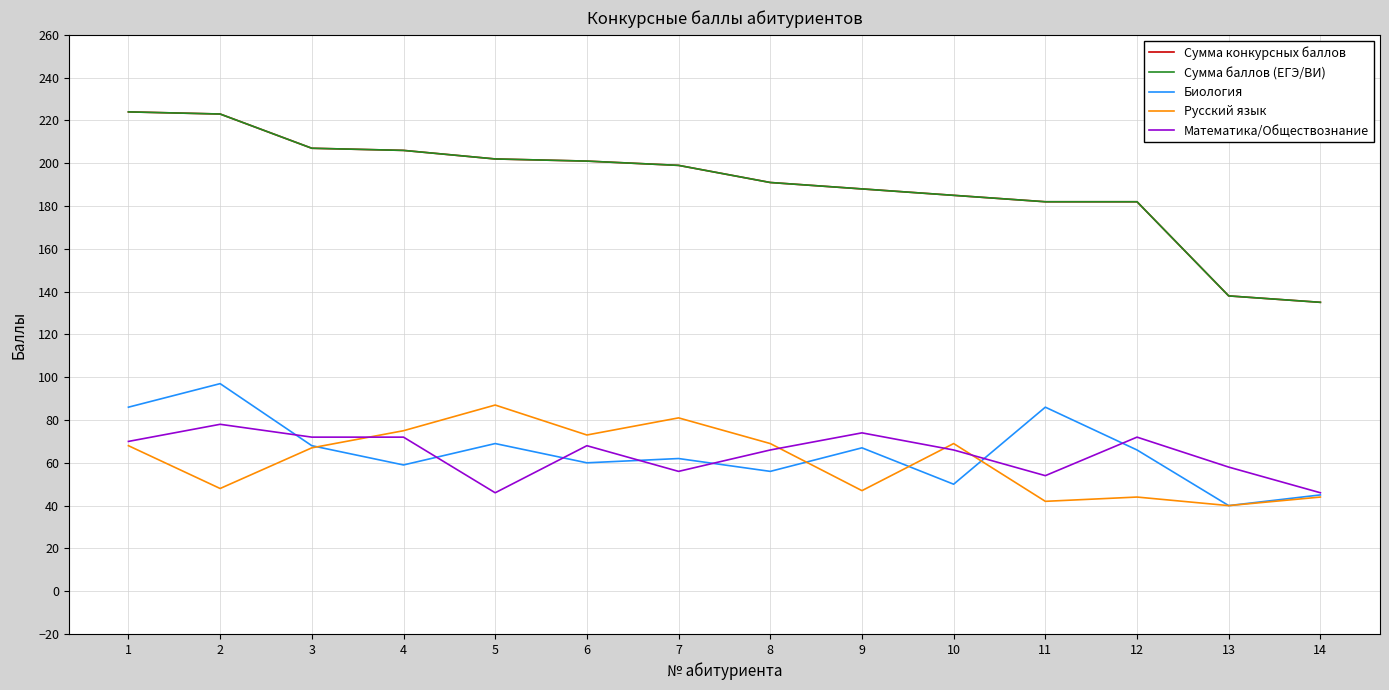

At which category is the sum across all series the highest?

1